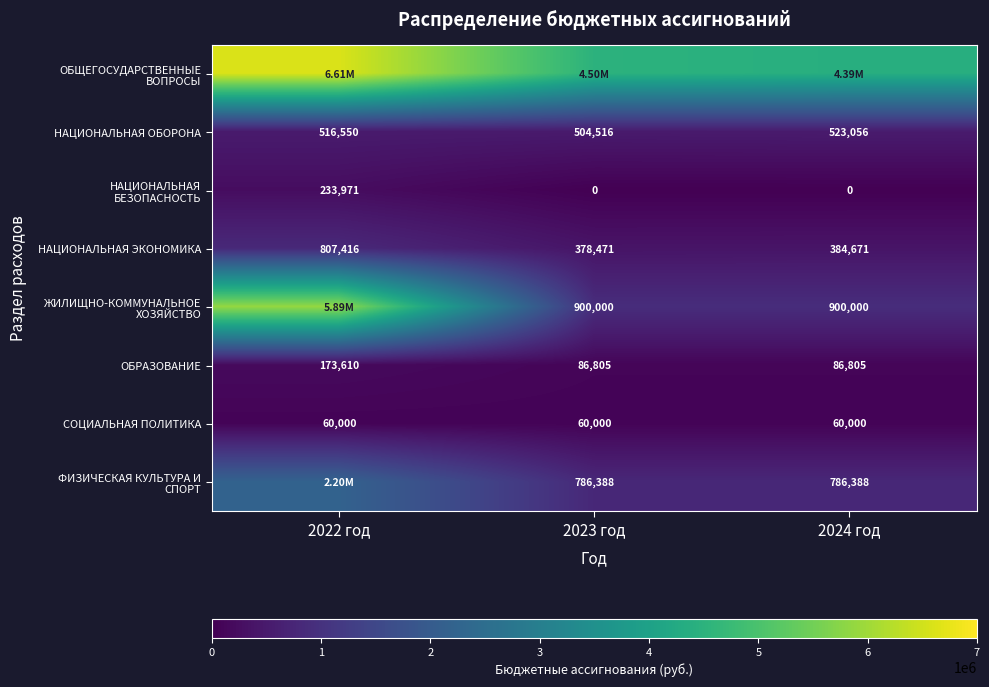

True or false: ОБРАЗОВАНИЕ has a value of 247623.8 at 2022 год.

False